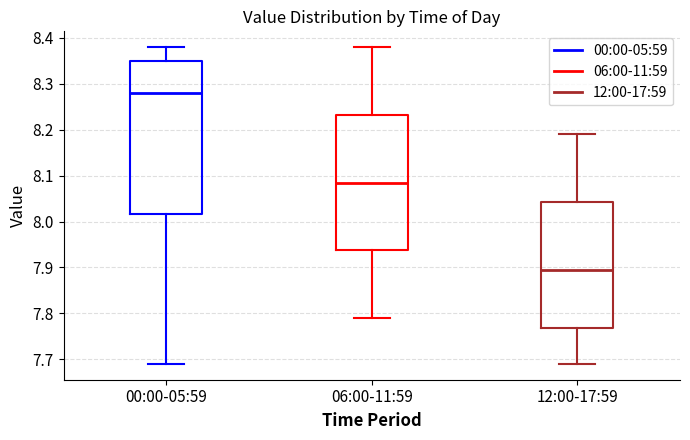

Reading left to right, transcribe this box plot: for each box, give where its median line is, the range the box spans, and where its two whiskers end, as read against the y-axis. The values are not printed on the chart, so give them approximately, as read against the axis.

00:00-05:59: median 8.28, box 8.02 to 8.35, whiskers 7.69 to 8.38
06:00-11:59: median 8.09, box 7.94 to 8.23, whiskers 7.79 to 8.38
12:00-17:59: median 7.90, box 7.77 to 8.04, whiskers 7.69 to 8.19